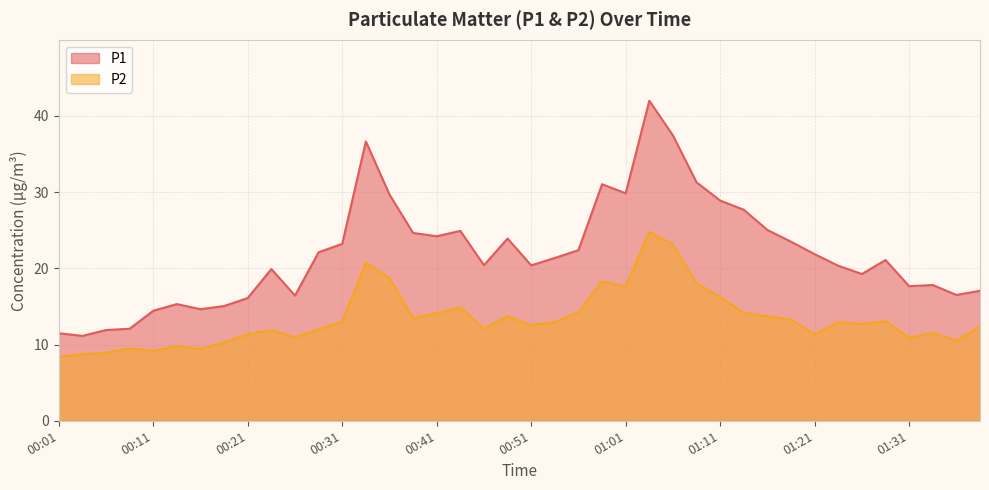

True or false: P2 and P1 intersect in this chart.

False